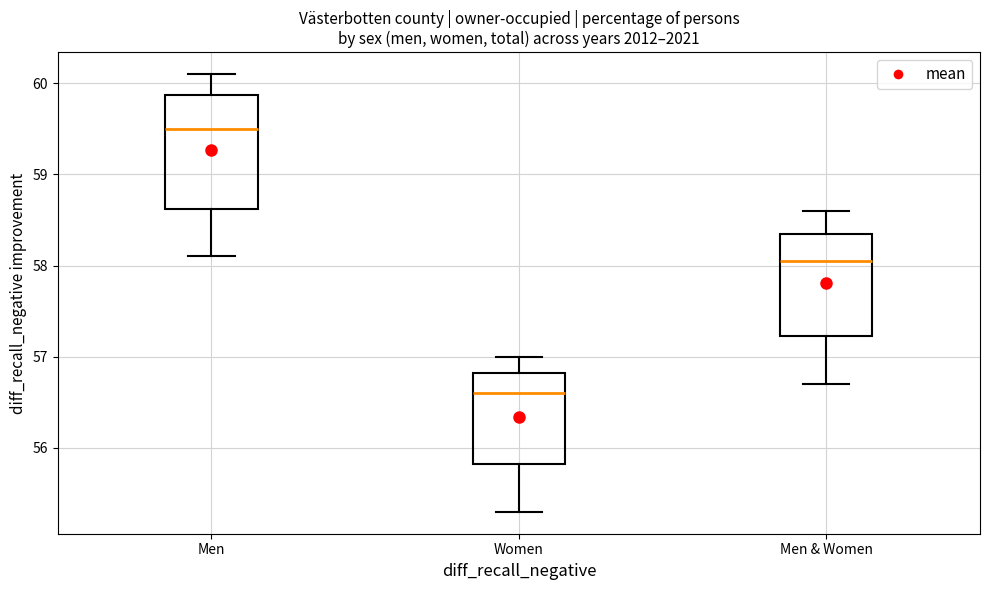

Reading left to right, read every box against the y-axis: the position of its median line, the range the box covers, and the ends of its whiskers. The values are not printed on the chart, so give them approximately, as read against the axis.

Men: median 59.5, box 58.6 to 59.9, whiskers 58.1 to 60.1
Women: median 56.6, box 55.8 to 56.8, whiskers 55.3 to 57.0
Men & Women: median 58.1, box 57.2 to 58.4, whiskers 56.7 to 58.6